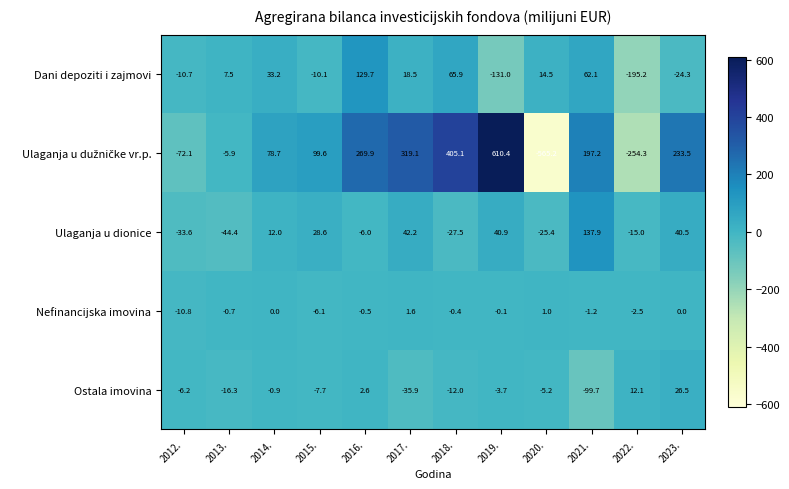

Where does the Dani depoziti i zajmovi series first go above 14?

2014.